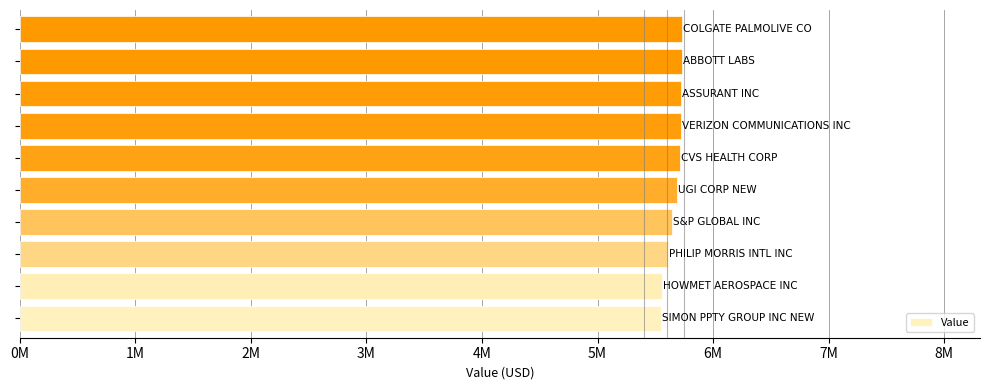

Does the chart contain any negative values?

No